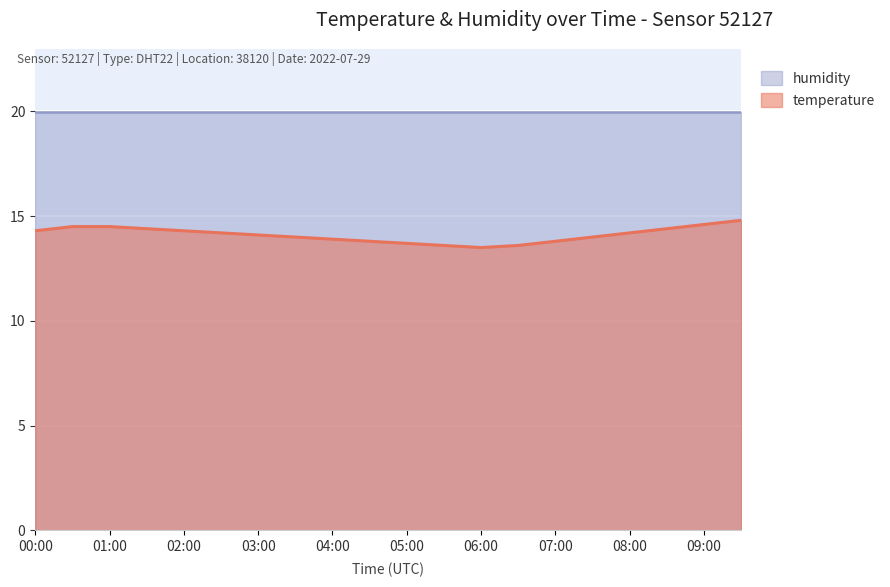

True or false: the data shows 5.4 at 04:30.

False